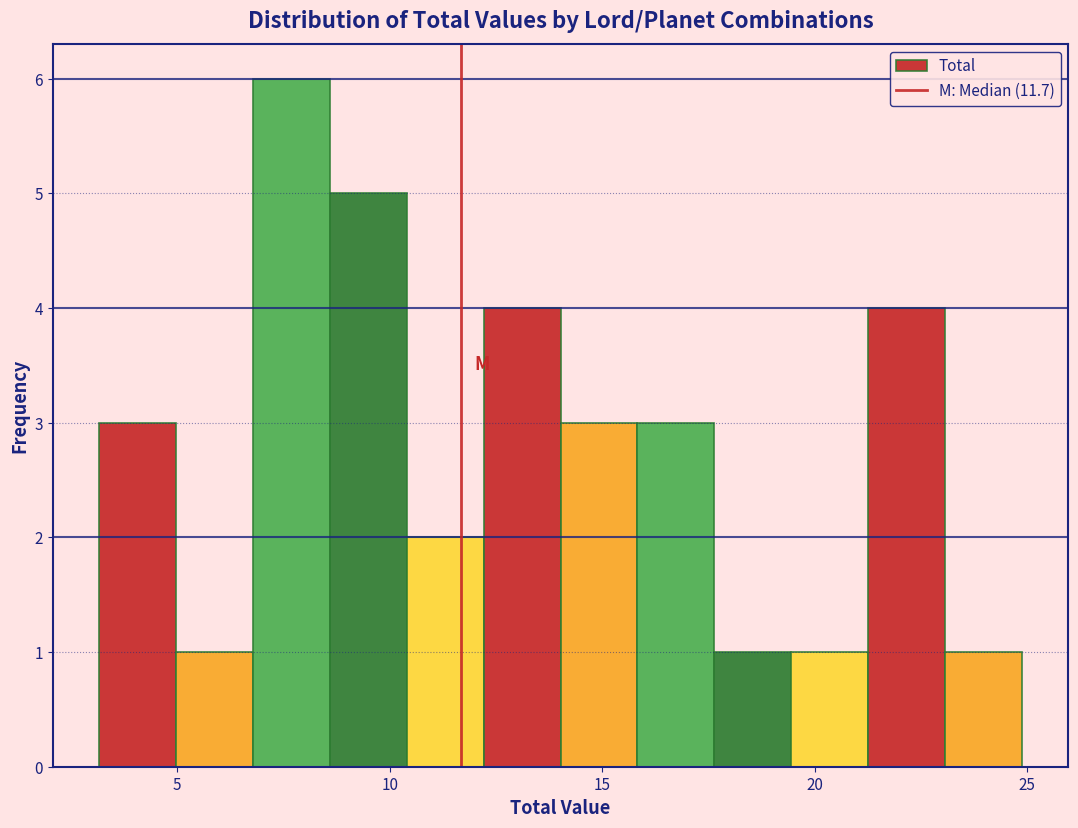

Read against the x-axis, roughly where is the centre of the tallest bar?

7.5